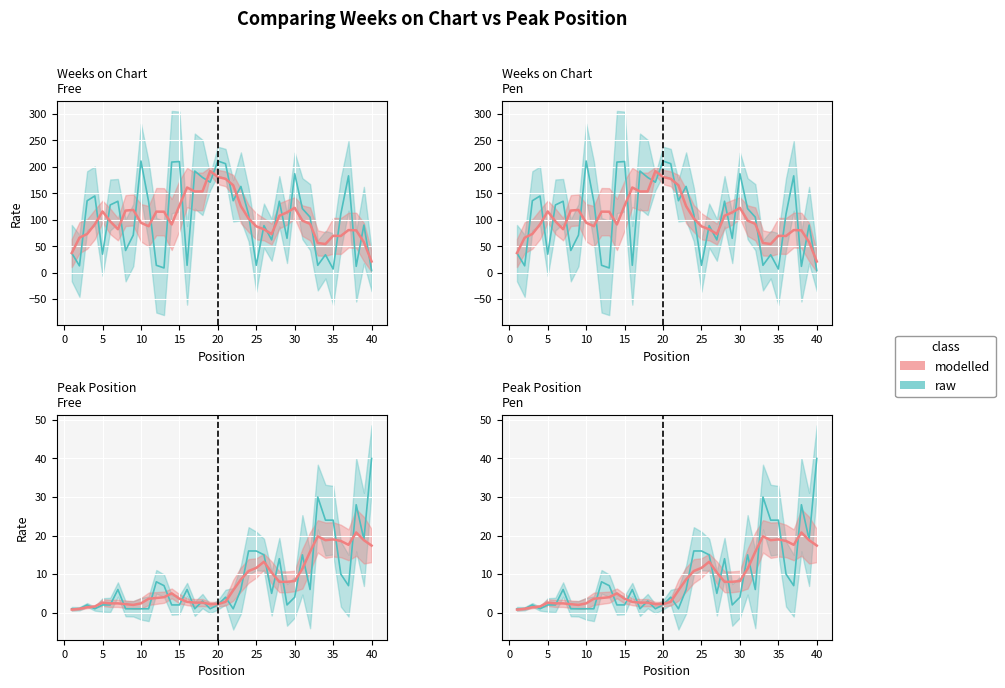

How many lines are shown in the chart?

2